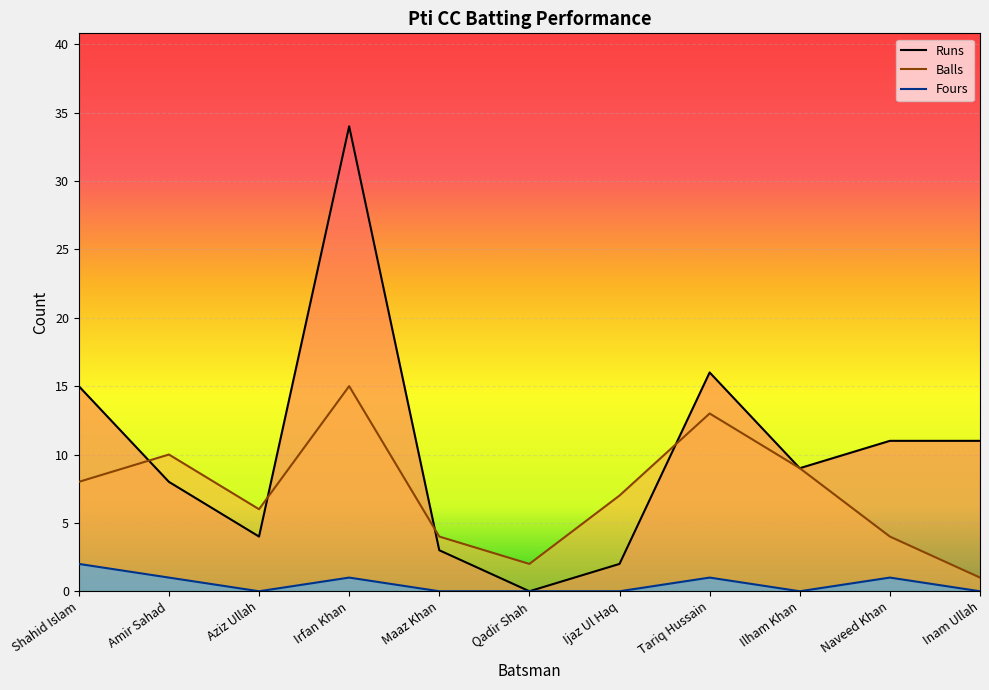

What is the difference between the Runs values at Tariq Hussain and Ilham Khan?

7